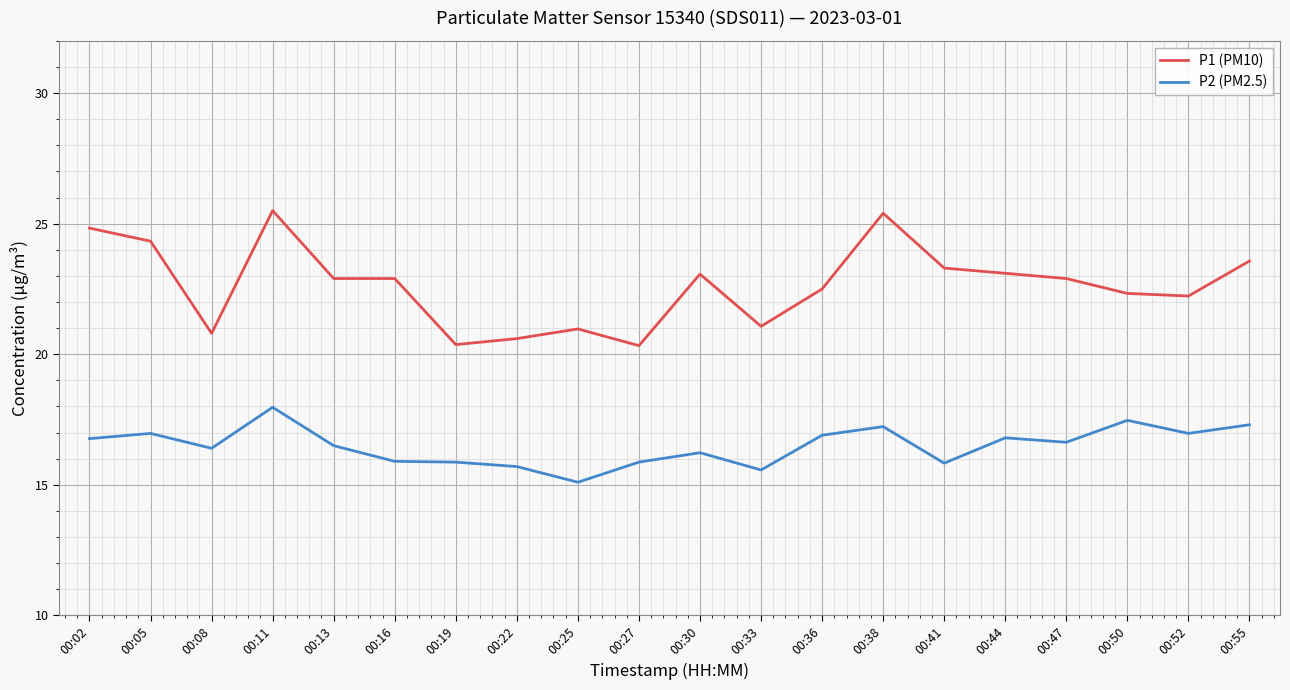

What is the total value across all series at 00:30?

39.3